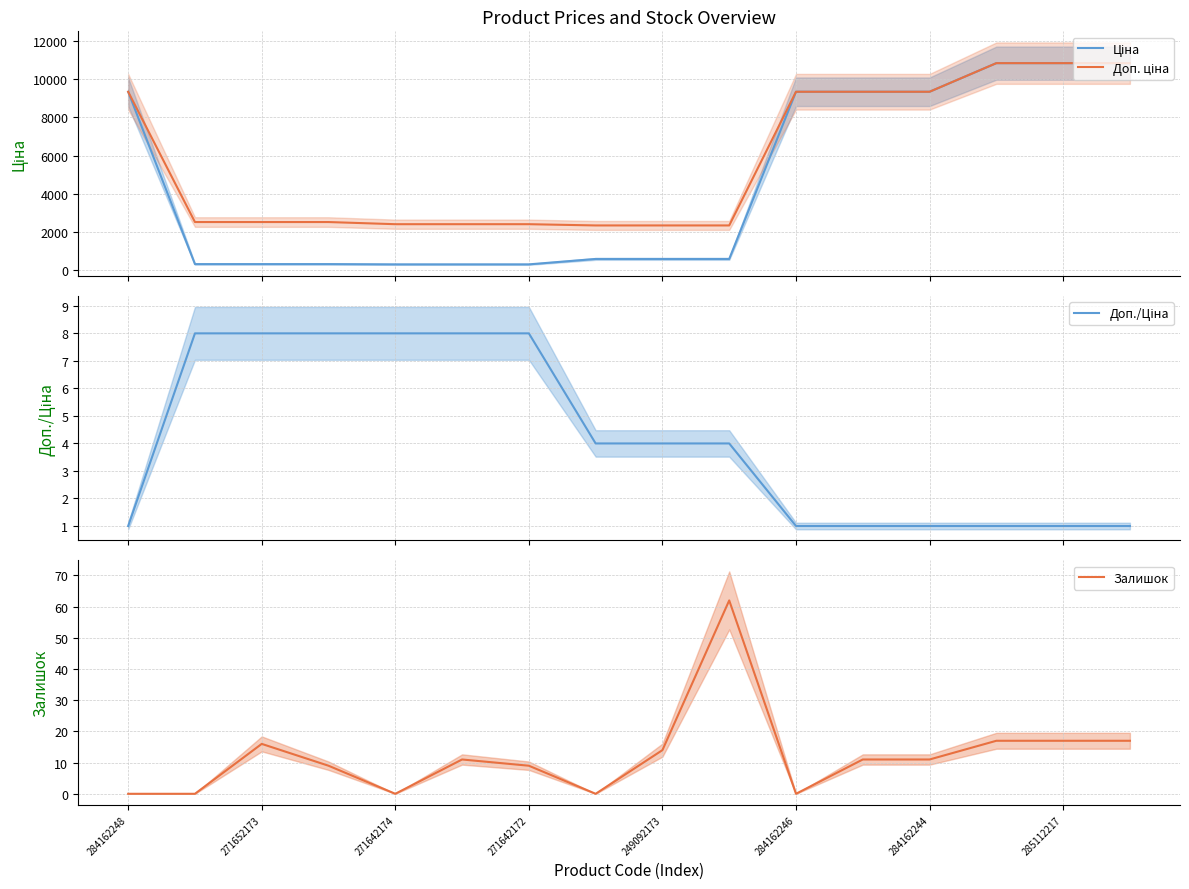

True or false: Залишок has a value of -22 at 284162246.

False